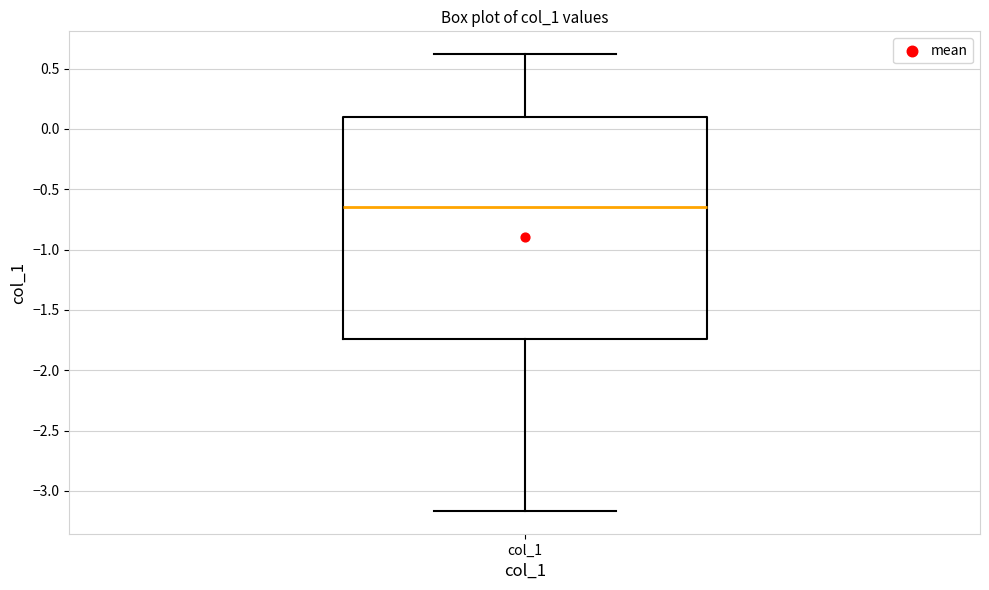

Read this box plot against the y-axis: the position of the median line, the range covered by the box, and the ends of both whiskers. The values are not printed on the chart, so give them approximately, as read against the axis.

median -0.65, box -1.75 to 0.10, whiskers -3.15 to 0.60